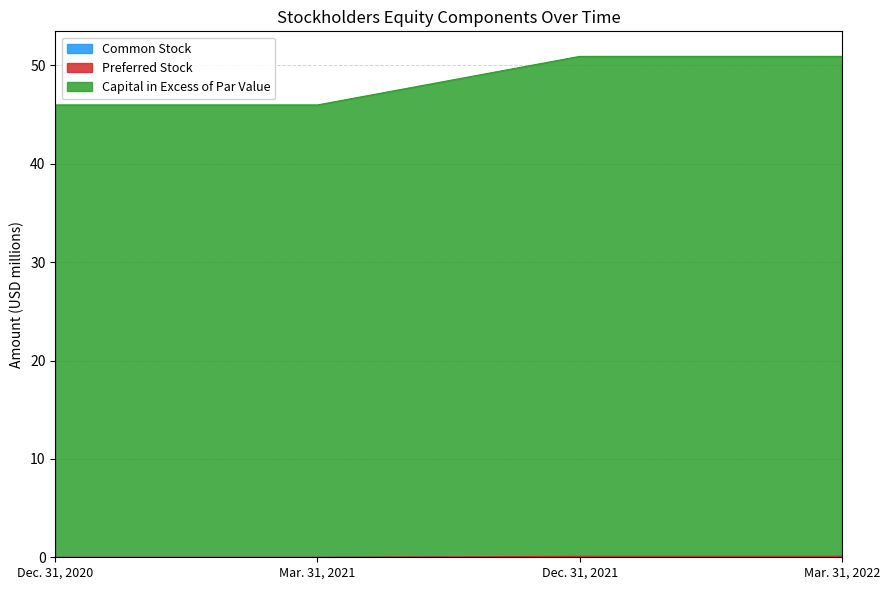

At which label does Capital in Excess of Par Value reach its minimum?

Dec. 31, 2020